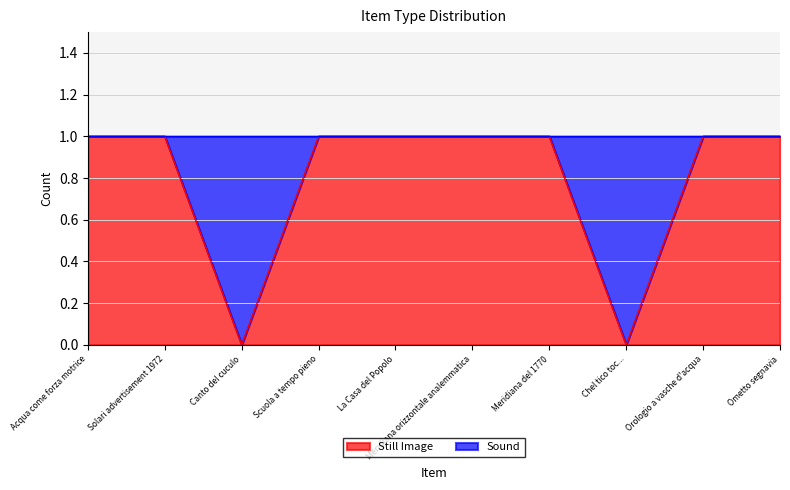

Reading left to right, what are all the values shown in this chart?

Acqua come forza motrice=1	Solari advertisement 1972=1	Canto del cuculo=0	Scuola a tempo pieno=1	La Casa del Popolo=1	Meridiana orizzontale analemmatica=1	Meridiana del 1770=1	Chel tico toc...=0	Orologio a vasche d'acqua=1	Ometto segnavia=1